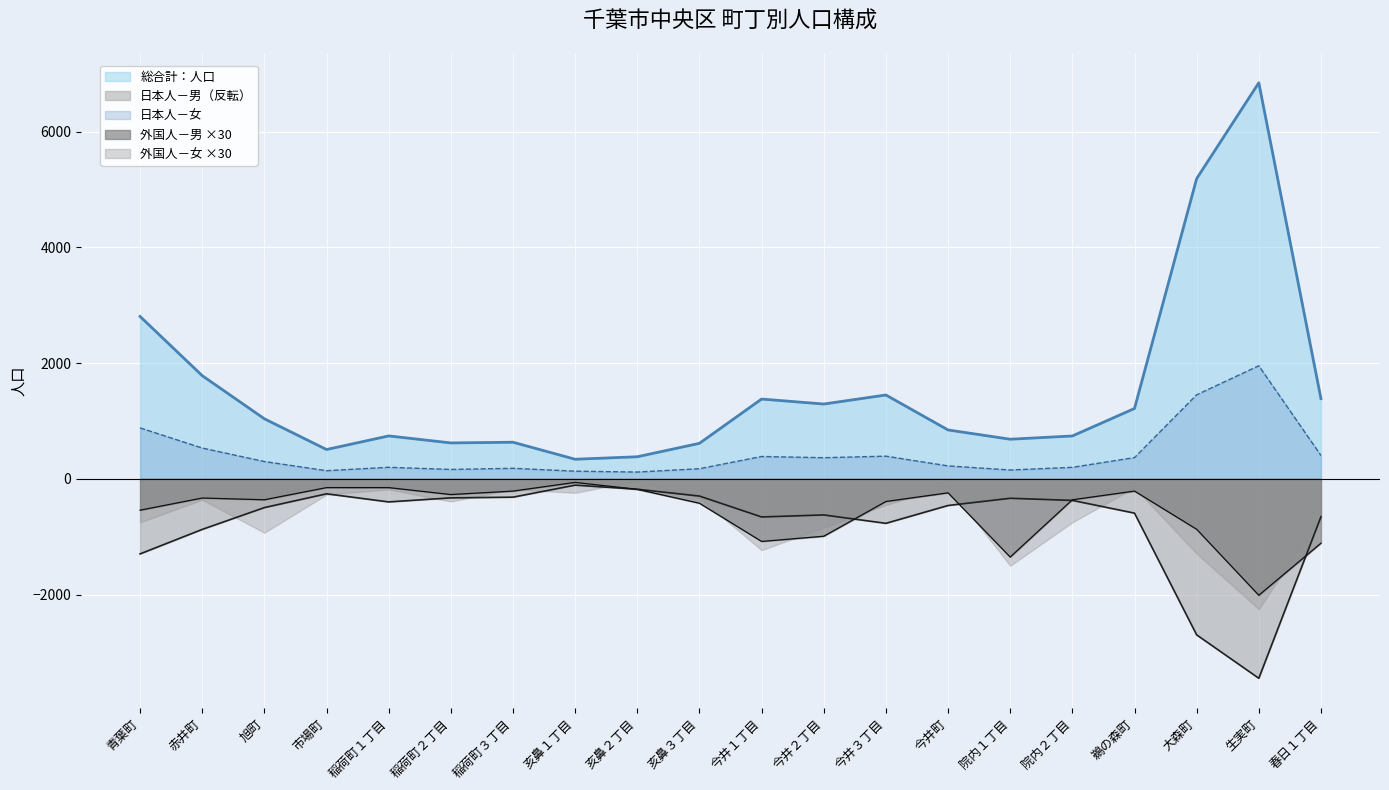

How many lines are shown in the chart?

5